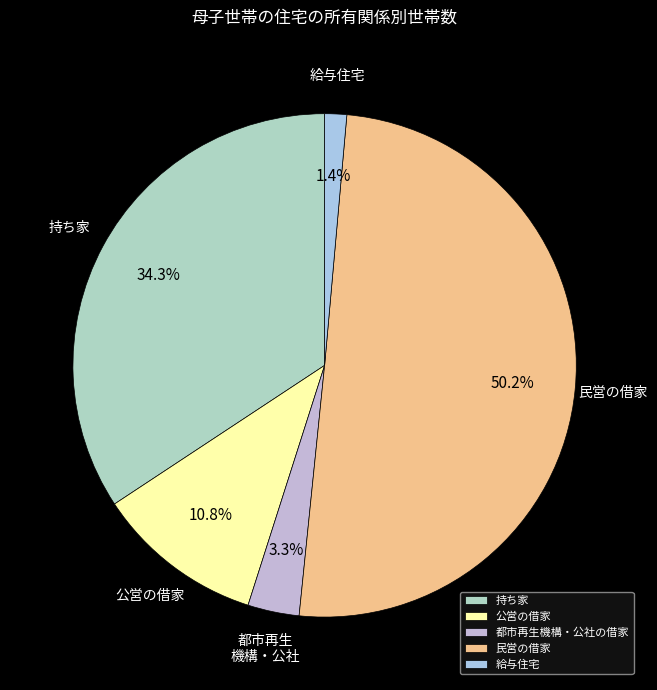

How many slices are in this pie chart?

5